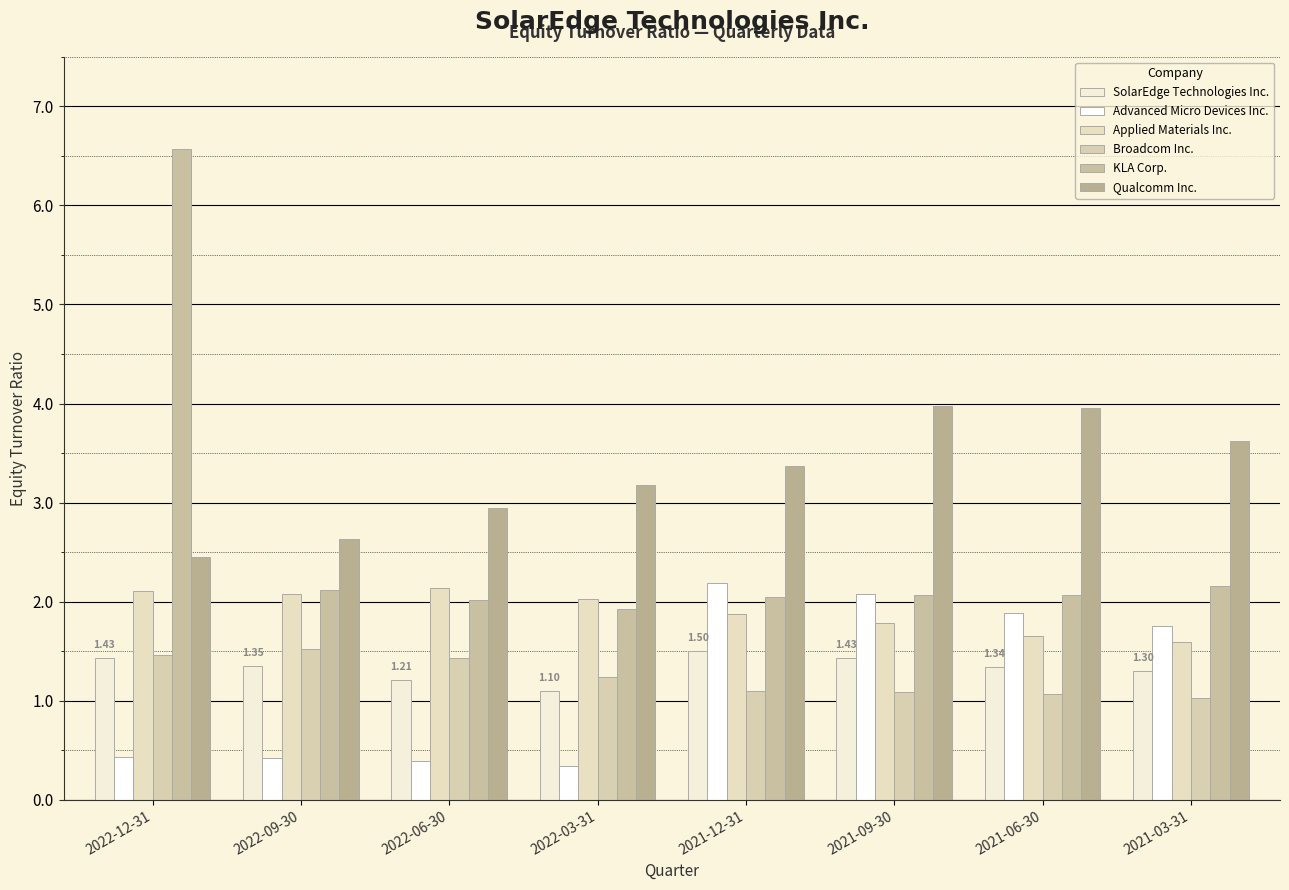

At how many categories does at least one series exceed 3?

6